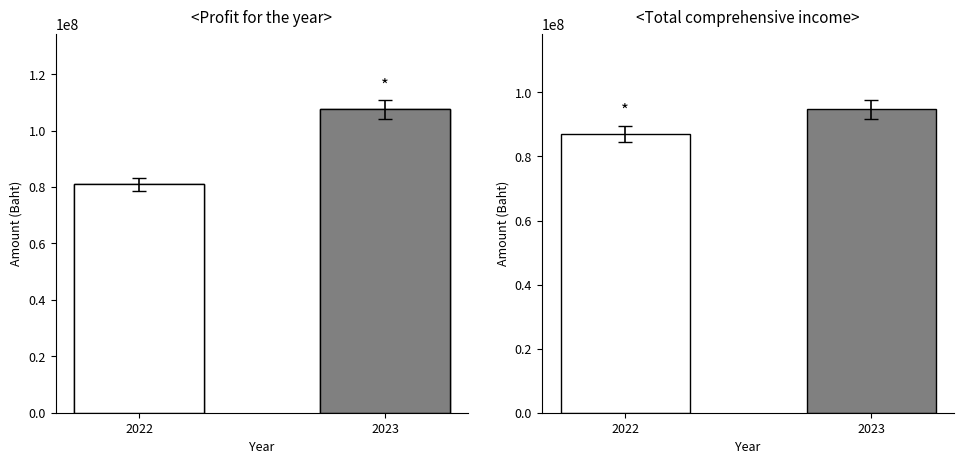

What are all the series names shown in the legend?

Profit for the year, Total comprehensive income